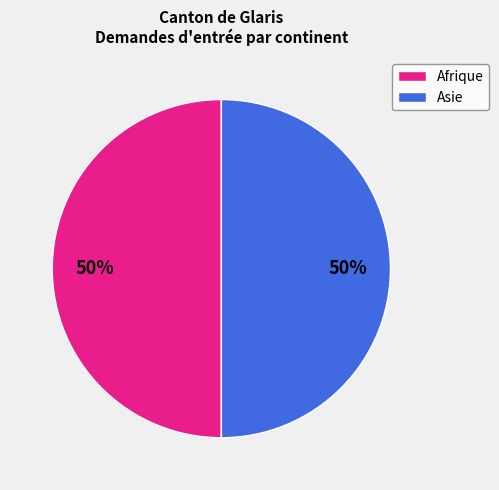

To the nearest percent, what is the average slice percentage?

50%